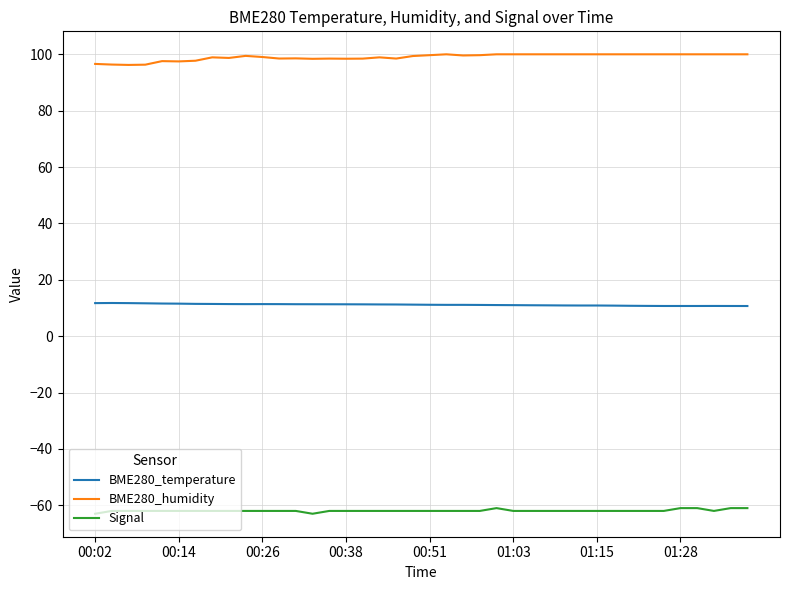

What is the greatest value displayed?

100.0